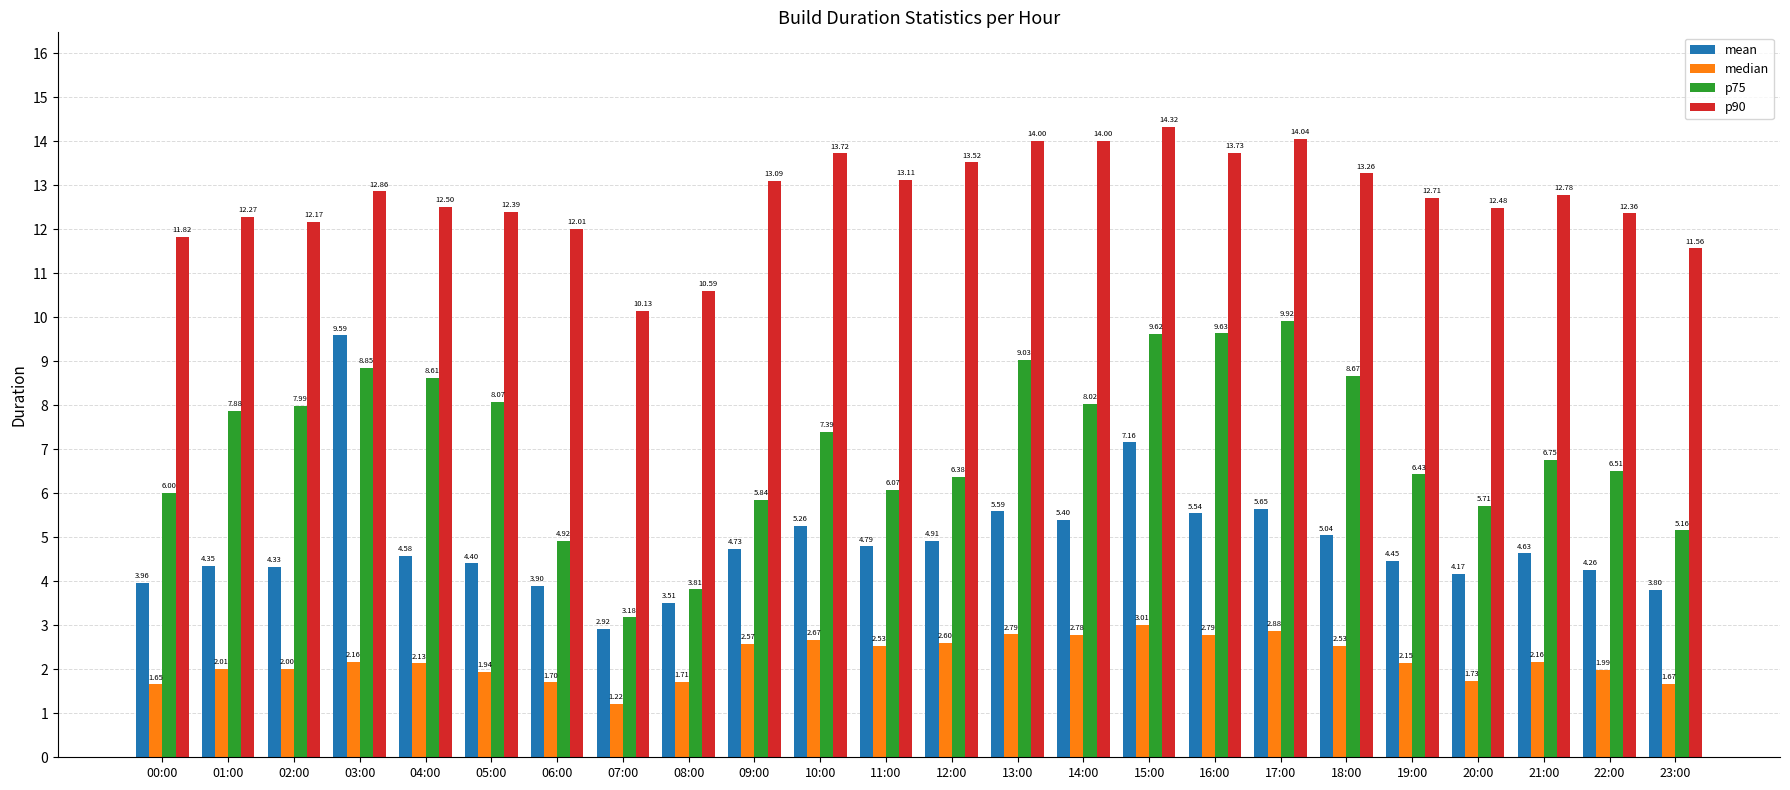

How many series are shown in this chart?

4